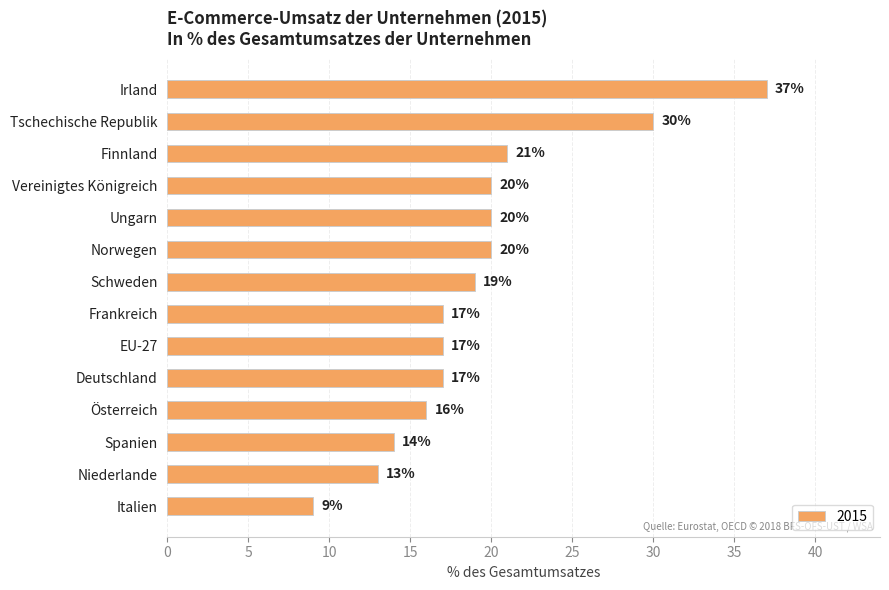

What is the difference between the values at Irland and Finnland?

16